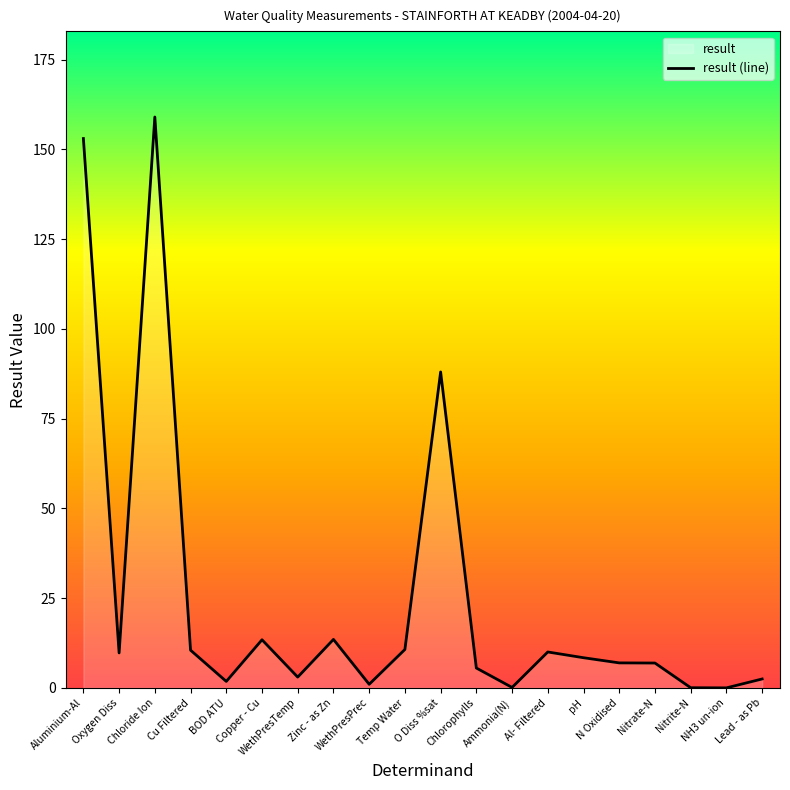

Reading right to left, list all the values displayed in this chart.

2.5	0.0	0.0	6.9	7.0	8.4	10.0	0.1	5.5	88.0	10.7	1.0	13.5	3.0	13.4	1.8	10.5	159.0	9.7	153.0